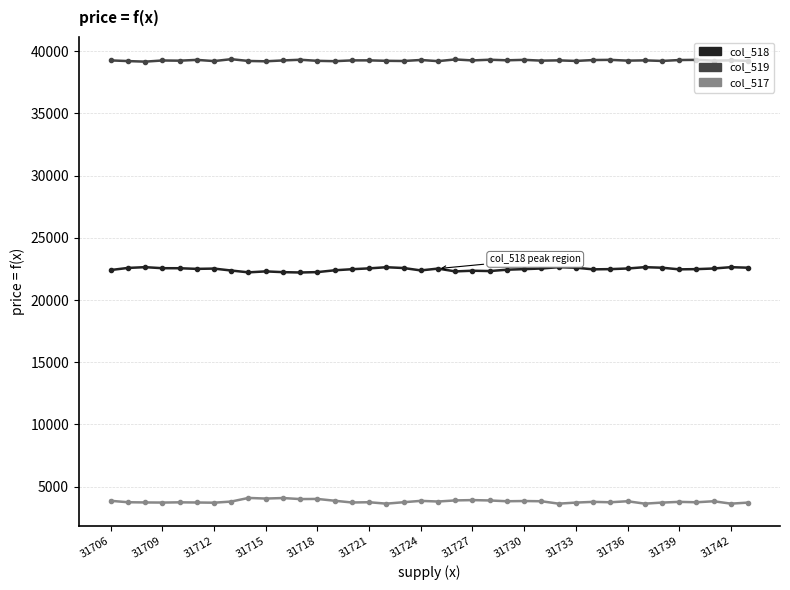

How many lines are shown in the chart?

3